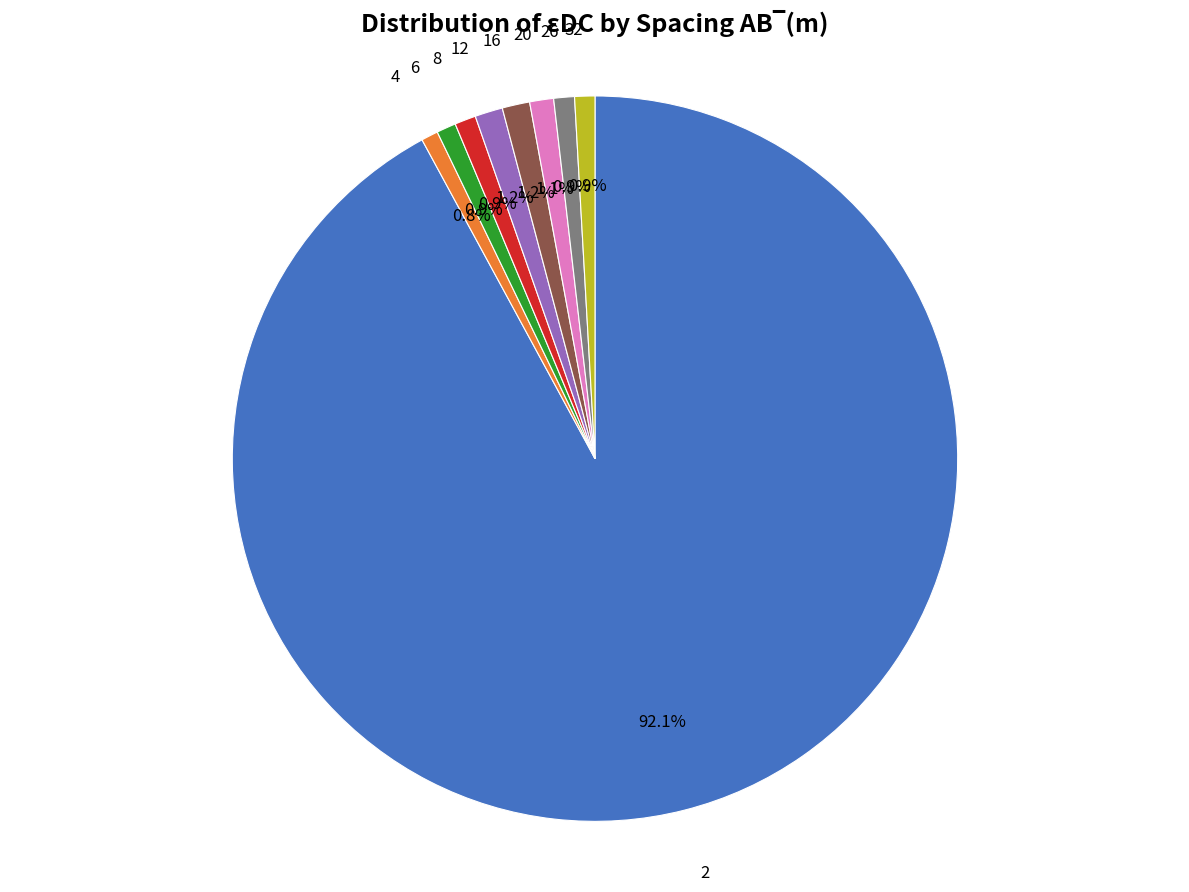

Count the number of slices in the pie.

9